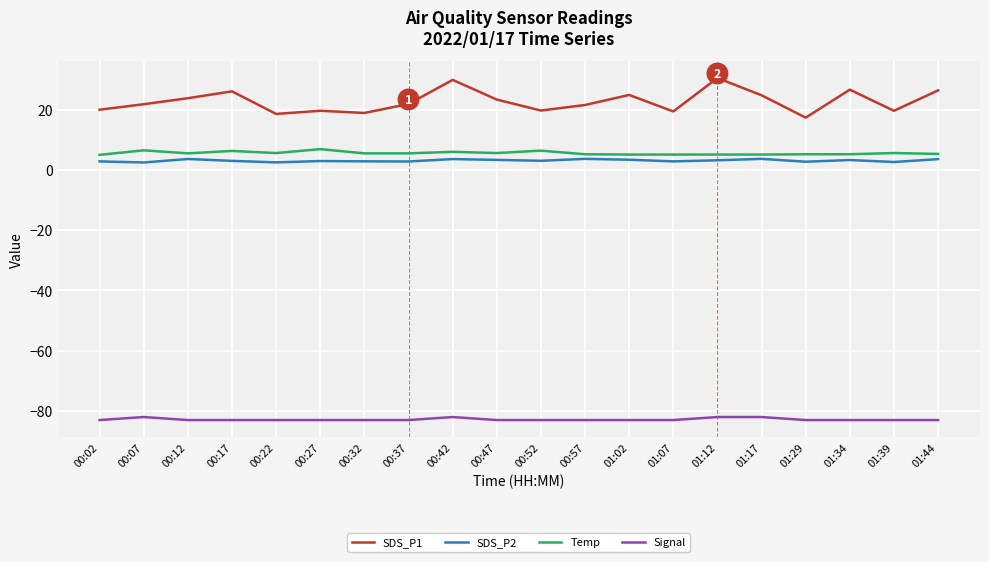

Where is the first local maximum for SDS_P1?

00:17